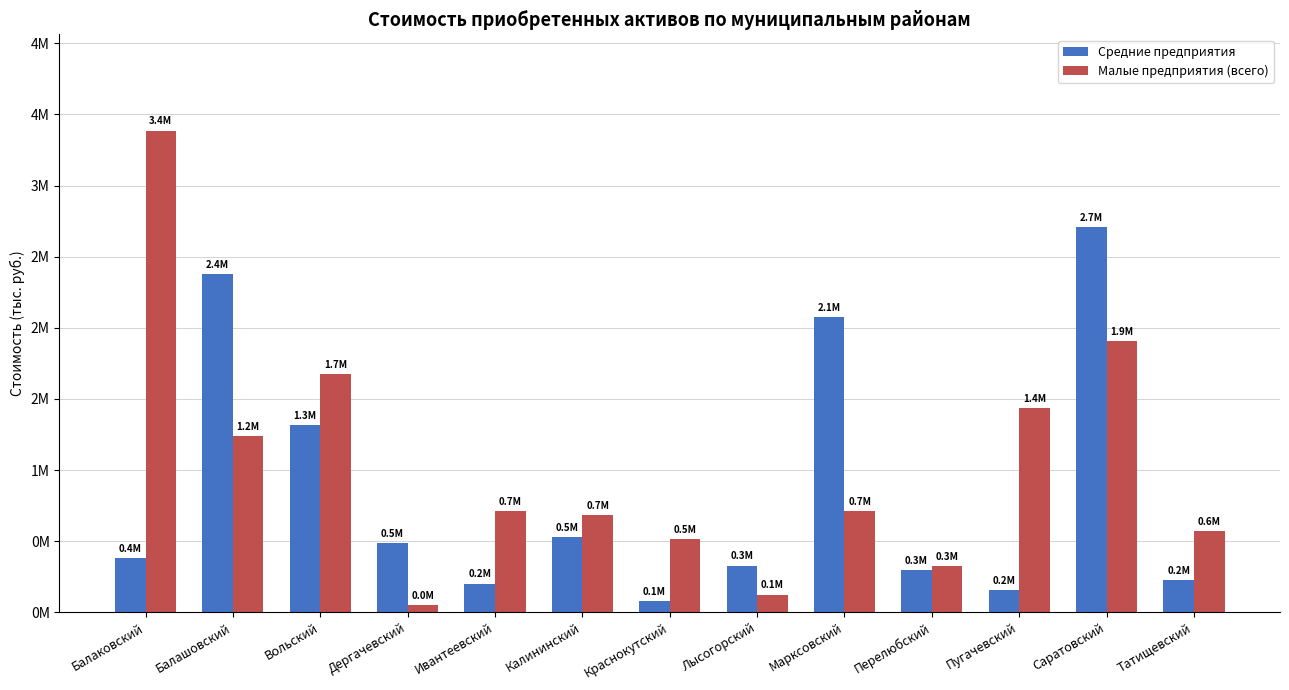

At which label does Средние предприятия first exceed 383414?

Балаковский